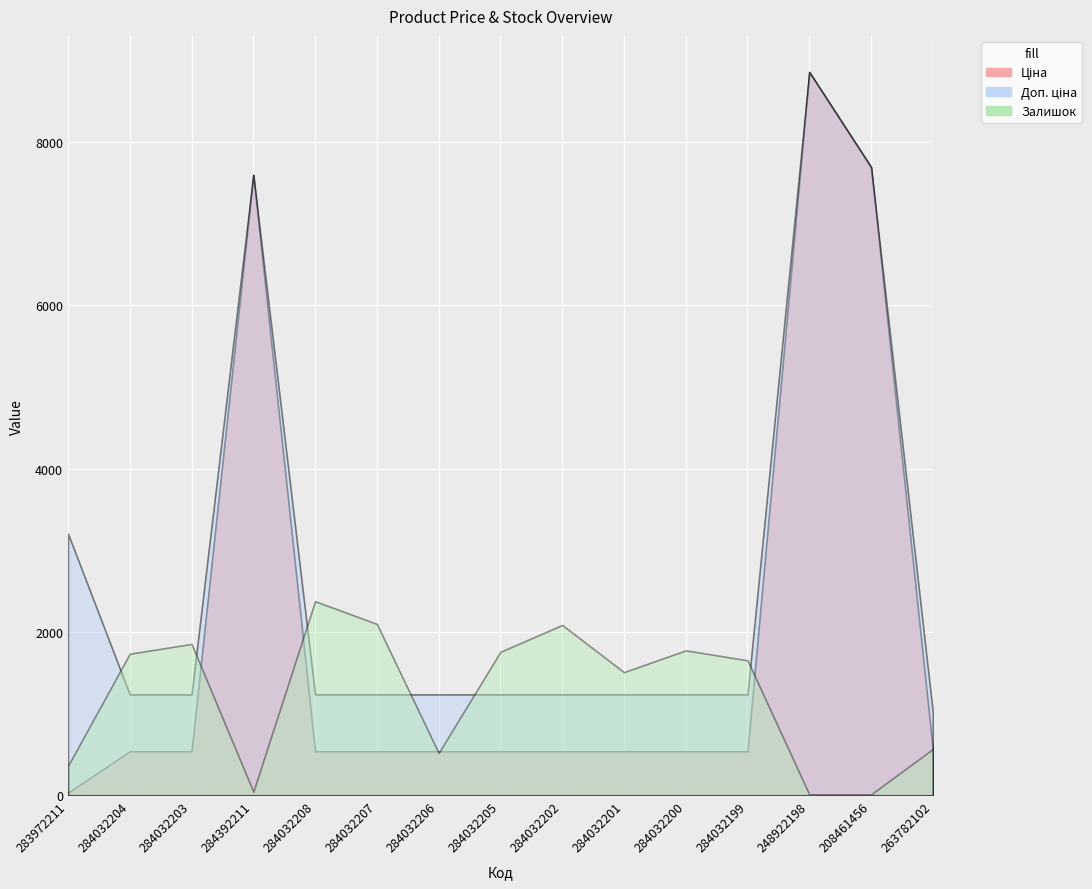

At how many categories does at least one series exceed 3209?

3